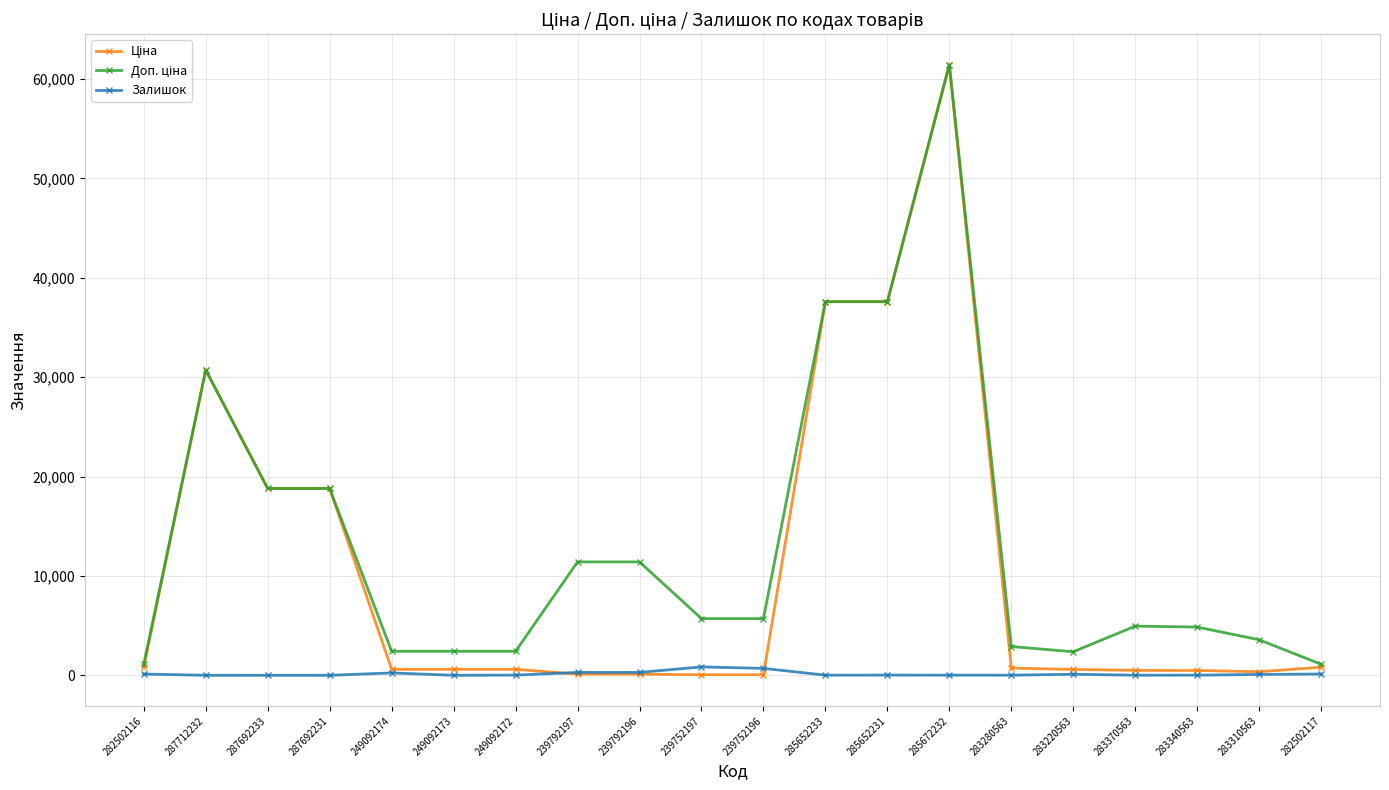

At which category is the sum across all series the highest?

285672232